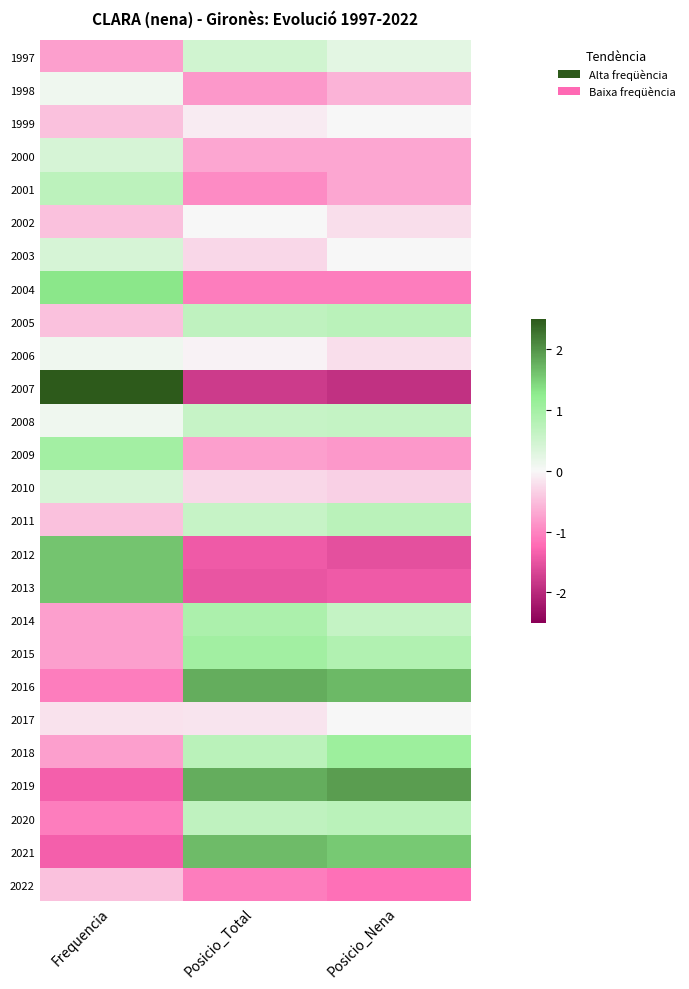

Reading right to left, extract all data points from this chart.

1997: Posicio_Nena=0.2	Posicio_Total=0.5	Frequencia=-0.8
1998: Posicio_Nena=-0.6	Posicio_Total=-0.8	Frequencia=0.1
1999: Posicio_Nena=0.0	Posicio_Total=-0.1	Frequencia=-0.5
2000: Posicio_Nena=-0.7	Posicio_Total=-0.7	Frequencia=0.4
2001: Posicio_Nena=-0.7	Posicio_Total=-0.9	Frequencia=0.7
2002: Posicio_Nena=-0.2	Posicio_Total=0.0	Frequencia=-0.5
2003: Posicio_Nena=0.0	Posicio_Total=-0.3	Frequencia=0.4
2004: Posicio_Nena=-1.1	Posicio_Total=-1.1	Frequencia=1.3
2005: Posicio_Nena=0.7	Posicio_Total=0.7	Frequencia=-0.5
2006: Posicio_Nena=-0.2	Posicio_Total=-0.1	Frequencia=0.1
2007: Posicio_Nena=-1.9	Posicio_Total=-1.8	Frequencia=2.8
2008: Posicio_Nena=0.6	Posicio_Total=0.6	Frequencia=0.1
2009: Posicio_Nena=-0.8	Posicio_Total=-0.8	Frequencia=1.0
2010: Posicio_Nena=-0.3	Posicio_Total=-0.3	Frequencia=0.4
2011: Posicio_Nena=0.7	Posicio_Total=0.6	Frequencia=-0.5
2012: Posicio_Nena=-1.5	Posicio_Total=-1.4	Frequencia=1.6
2013: Posicio_Nena=-1.4	Posicio_Total=-1.5	Frequencia=1.6
2014: Posicio_Nena=0.6	Posicio_Total=0.9	Frequencia=-0.8
2015: Posicio_Nena=0.8	Posicio_Total=1.0	Frequencia=-0.8
2016: Posicio_Nena=1.7	Posicio_Total=1.8	Frequencia=-1.1
2017: Posicio_Nena=0.0	Posicio_Total=-0.2	Frequencia=-0.2
2018: Posicio_Nena=1.1	Posicio_Total=0.7	Frequencia=-0.8
2019: Posicio_Nena=1.9	Posicio_Total=1.8	Frequencia=-1.4
2020: Posicio_Nena=0.7	Posicio_Total=0.7	Frequencia=-1.1
2021: Posicio_Nena=1.6	Posicio_Total=1.7	Frequencia=-1.4
2022: Posicio_Nena=-1.2	Posicio_Total=-1.1	Frequencia=-0.5